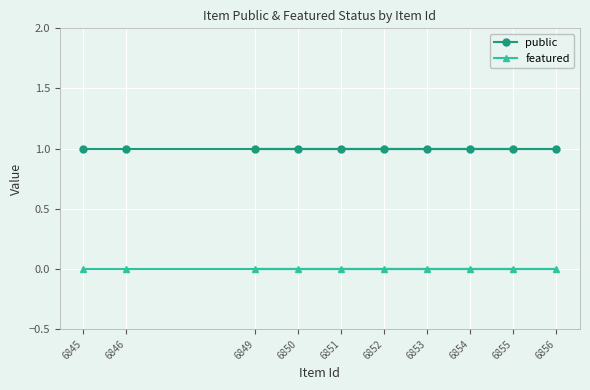

What is the value of the public point at the 10th from the left?

1